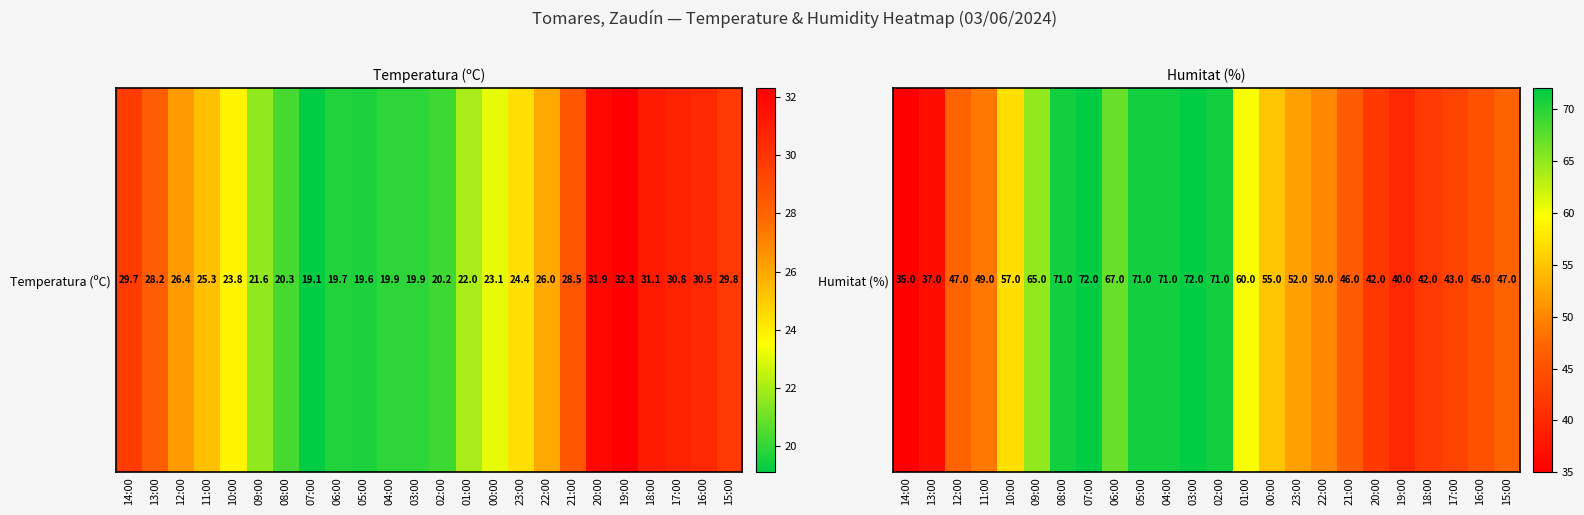

Count the number of values greater than 52.

11